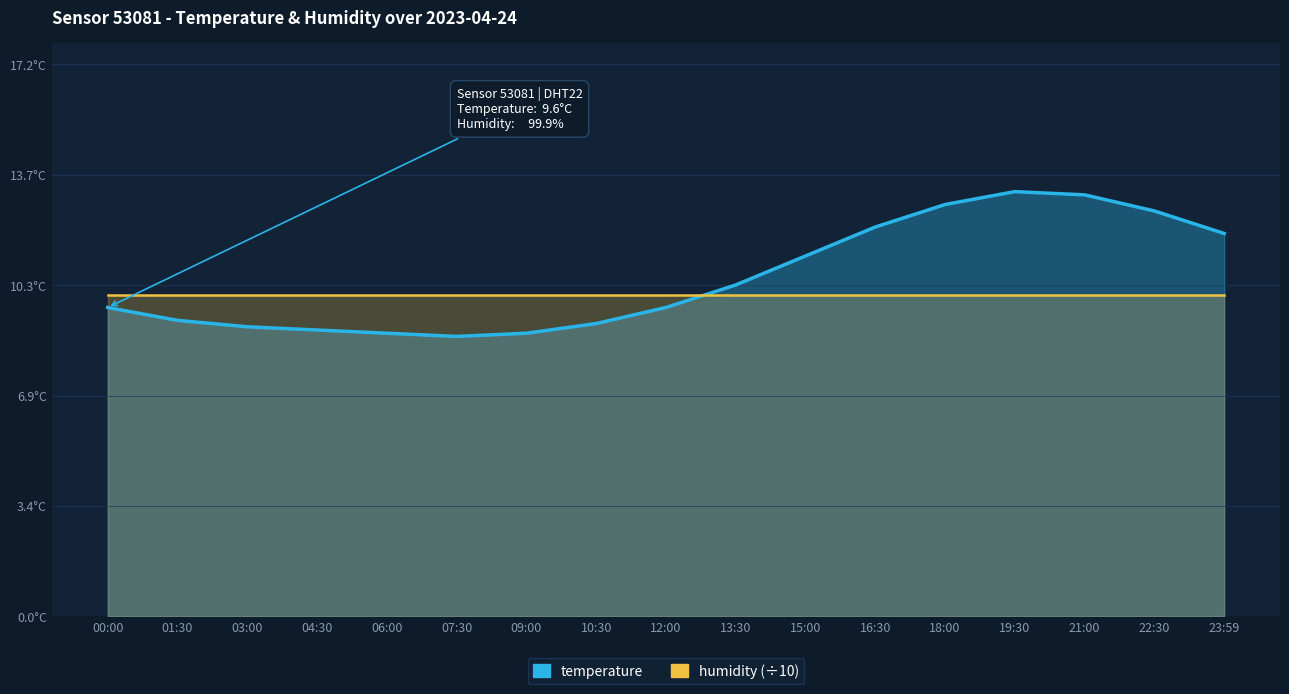

Reading right to left, list all the values displayed in this chart.

11.9	12.6	13.1	13.2	12.8	12.1	11.2	10.3	9.6	9.1	8.8	8.7	8.8	8.9	9.0	9.2	9.6